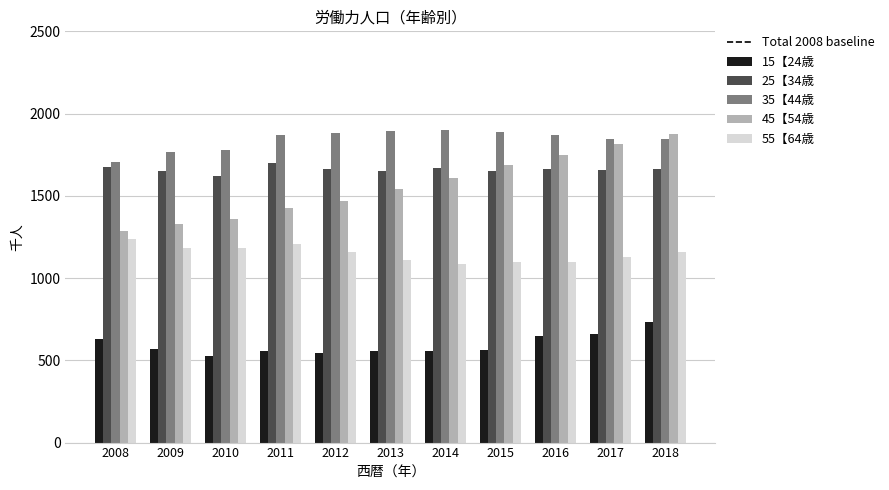

Which series changed the most between 2010 and 2018?

45【54歳